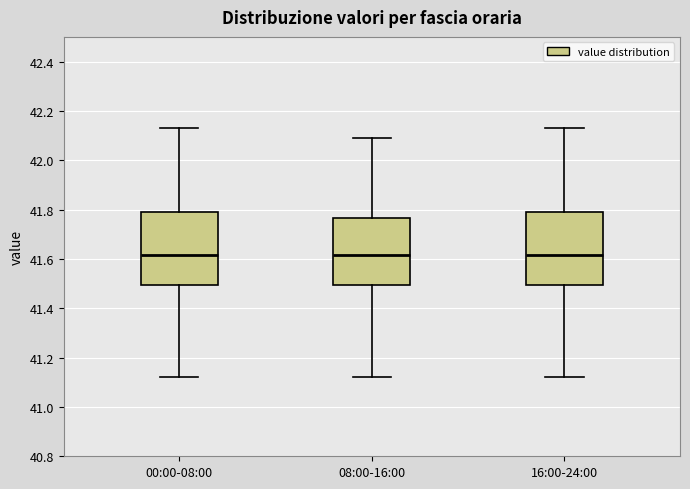

Reading left to right, read every box against the y-axis: the position of its median line, the range the box covers, and the ends of its whiskers. The values are not printed on the chart, so give them approximately, as read against the axis.

00:00-08:00: median 41.62, box 41.50 to 41.80, whiskers 41.12 to 42.14
08:00-16:00: median 41.62, box 41.50 to 41.76, whiskers 41.12 to 42.10
16:00-24:00: median 41.62, box 41.50 to 41.80, whiskers 41.12 to 42.14